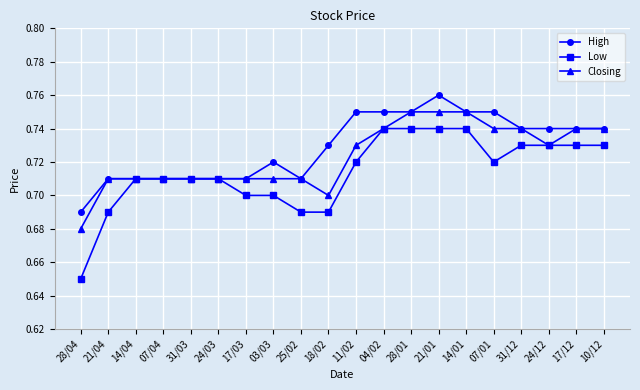

Is it true that Closing equals 1.3 at 28/01?

False